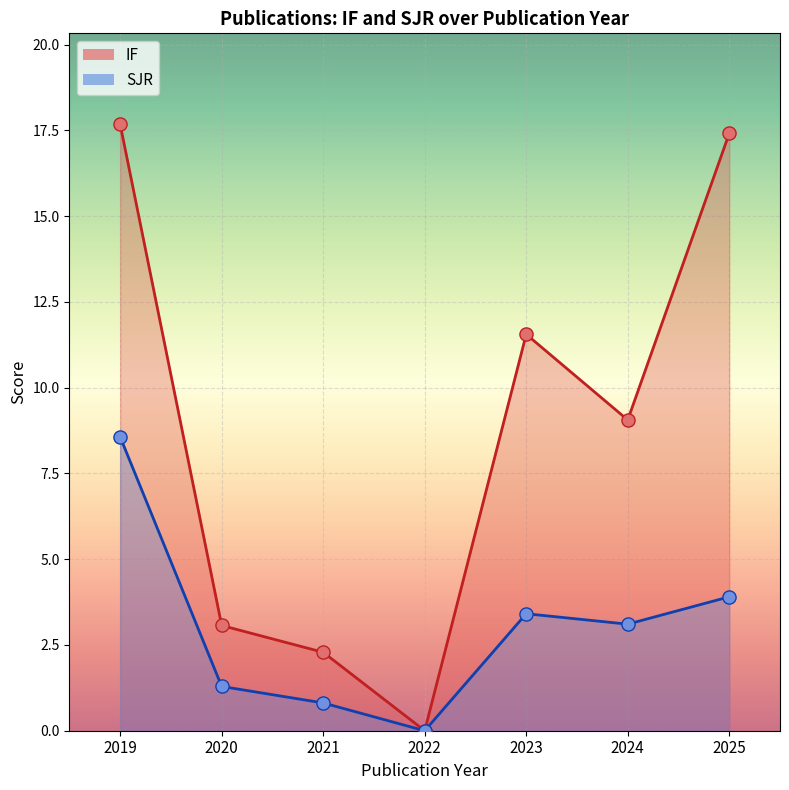

Is the value of SJR at 2020 greater than the value of IF at 2021?

Yes